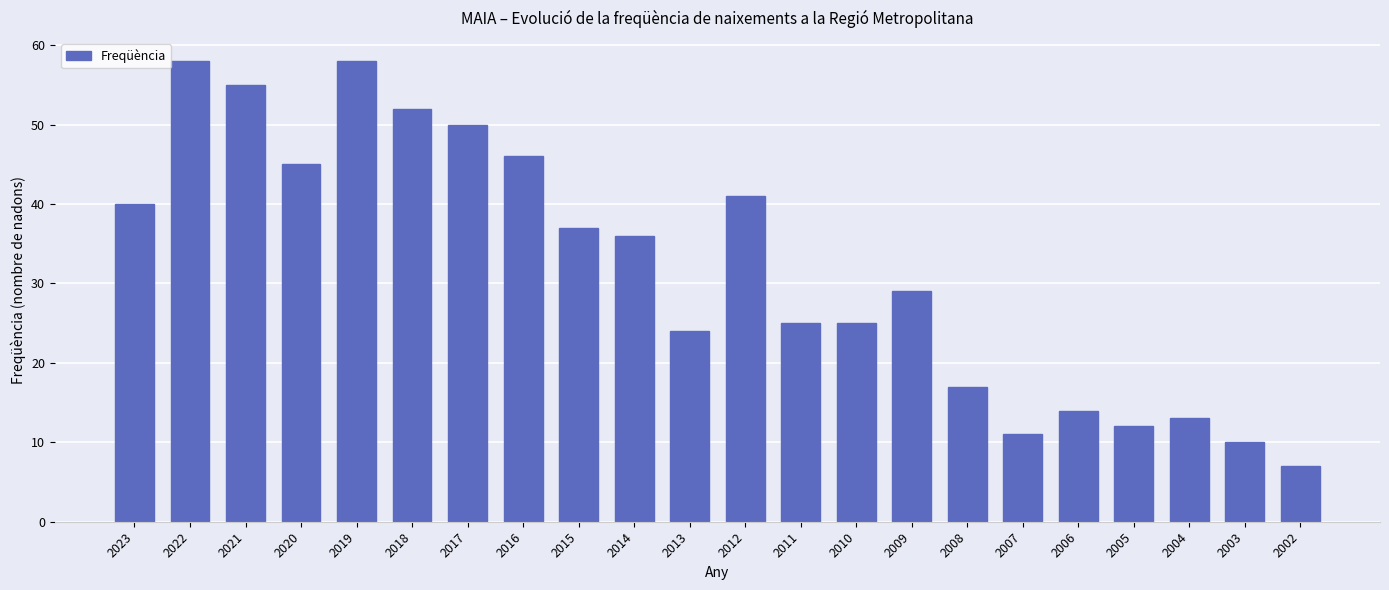

What is the smallest value displayed?

7